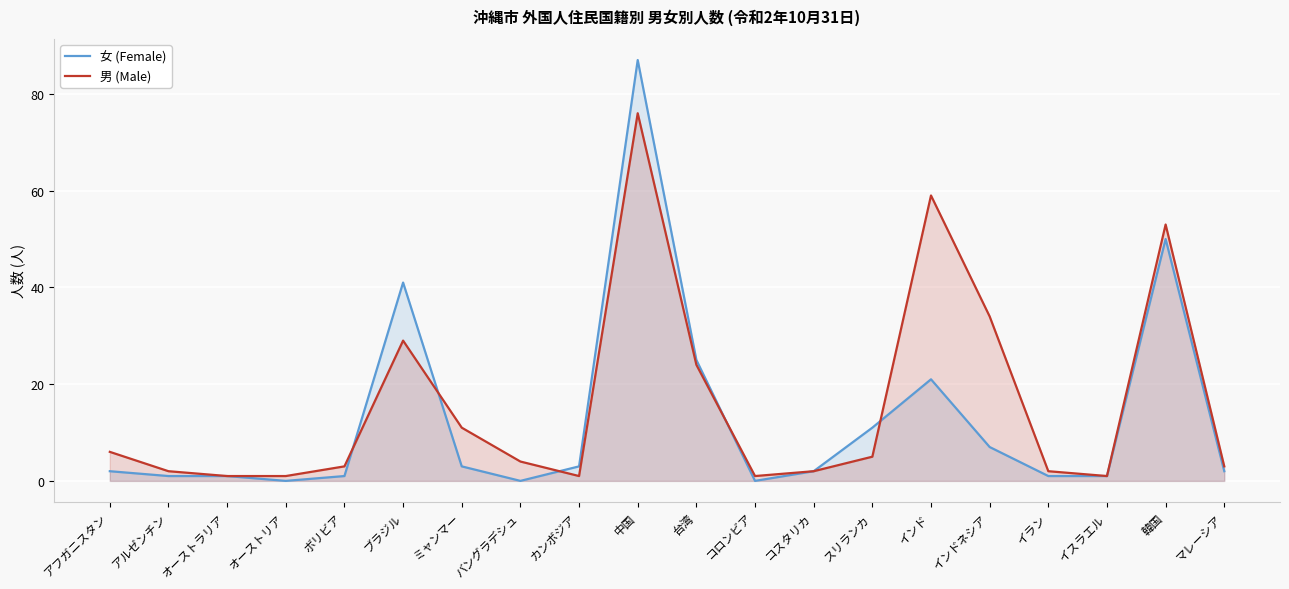

List the labels in order of 男 (Male) value, largest first.

中国, インド, 韓国, インドネシア, ブラジル, 台湾, ミャンマー, アフガニスタン, スリランカ, バングラデシュ, ボリビア, マレーシア, アルゼンチン, コスタリカ, イラン, オーストラリア, オーストリア, カンボジア, コロンビア, イスラエル